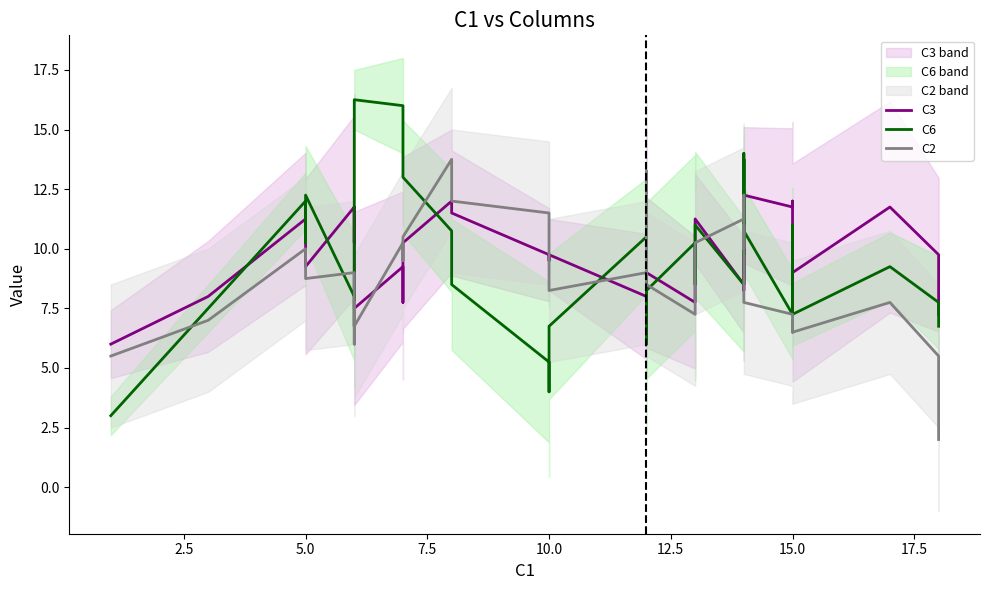

What is the sum of all C2 values?

351.8